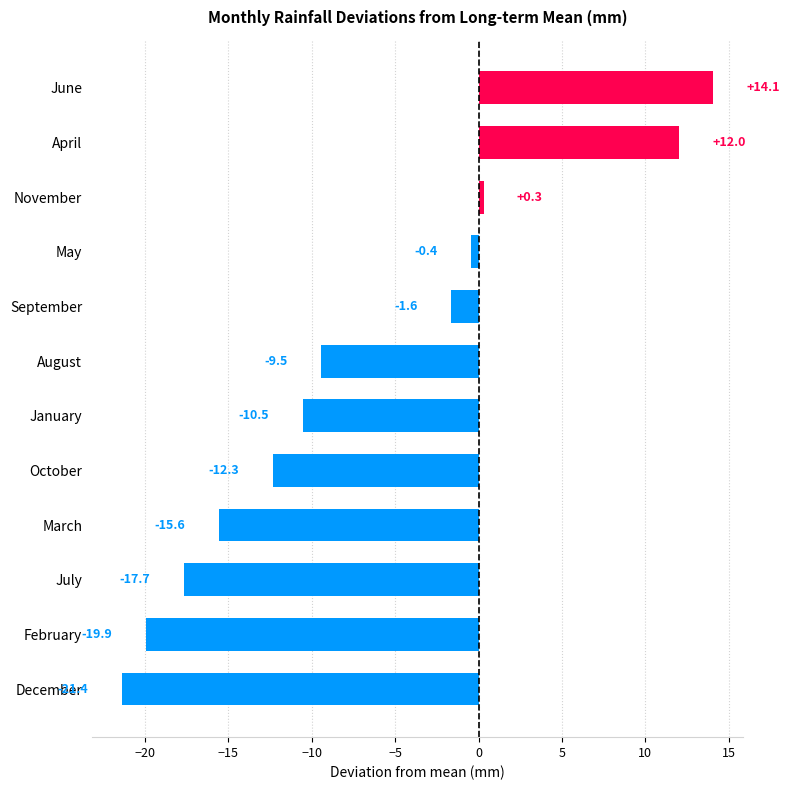

Reading bottom to top, what are all the values shown in this chart?

December=-21.4	February=-19.9	July=-17.7	March=-15.6	October=-12.3	January=-10.5	August=-9.5	September=-1.6	May=-0.4	November=0.3	April=12.0	June=14.1